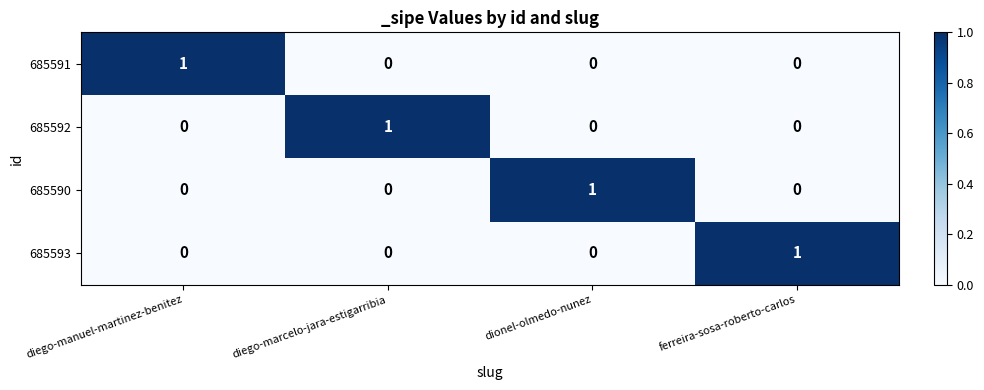

At how many categories does at least one series exceed 0?

4